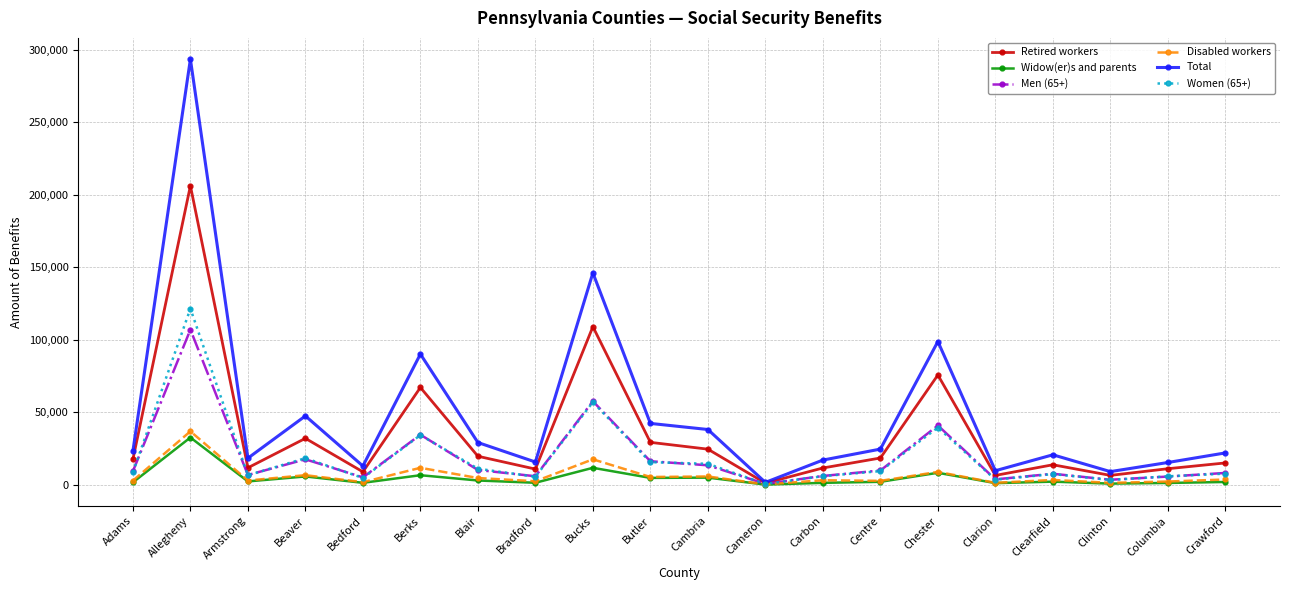

At which category is the sum across all series the highest?

Allegheny